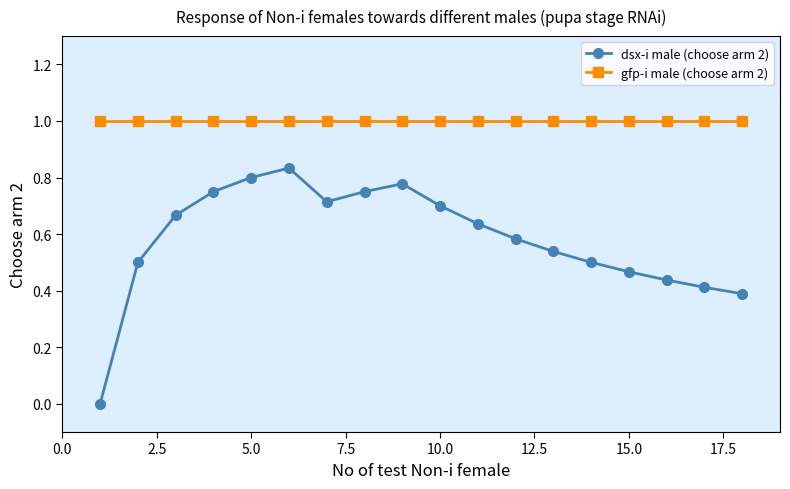

What is the maximum value for gfp-i male (choose arm 2)?

1.0